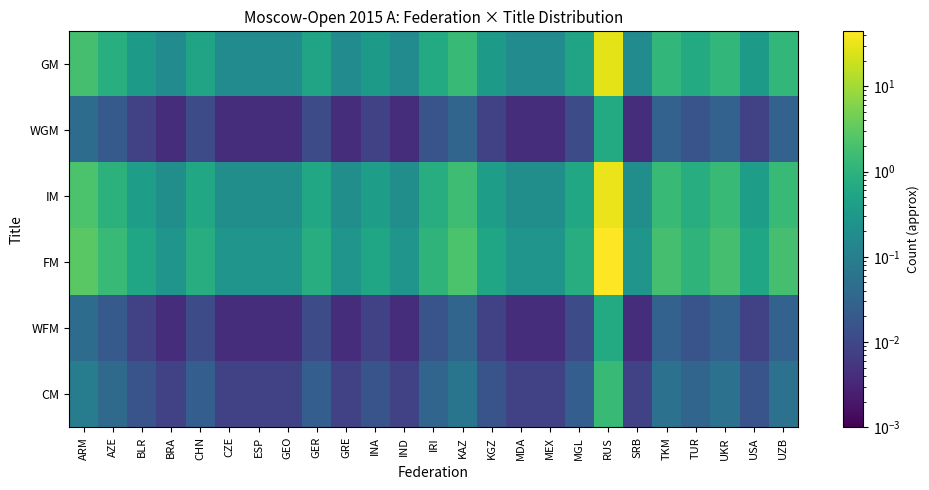

Which series has the largest total across all categories?

FM